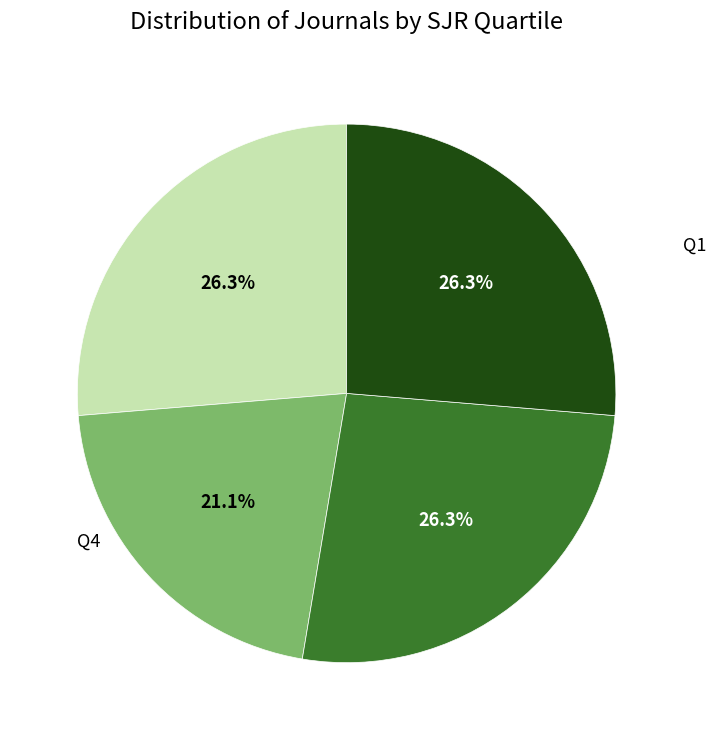

Which category has the biggest portion of the pie?

Q1